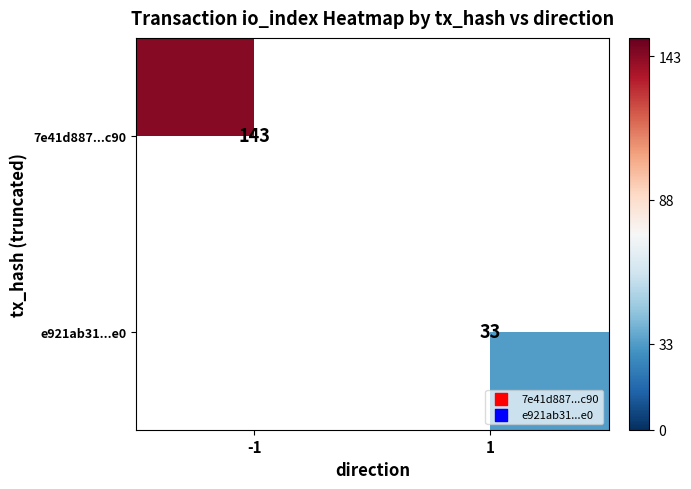

How many categories are shown in the chart?

2